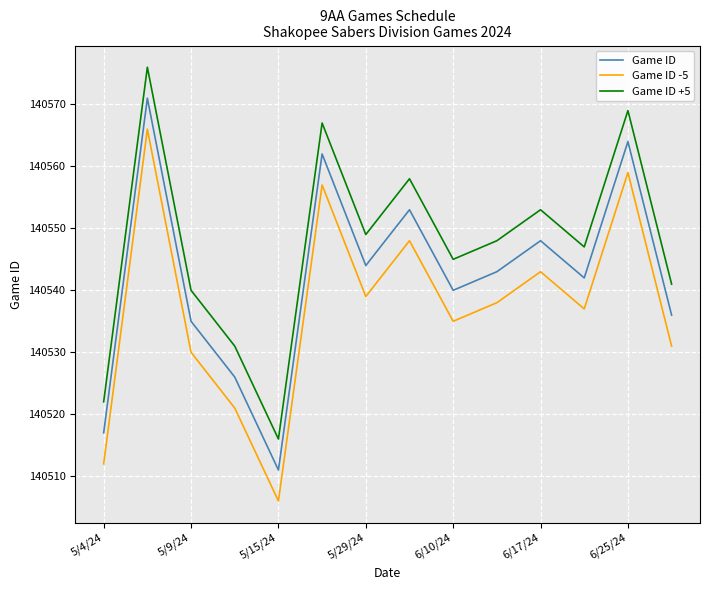

How many interior local peaks does the Game ID +5 series have?

5